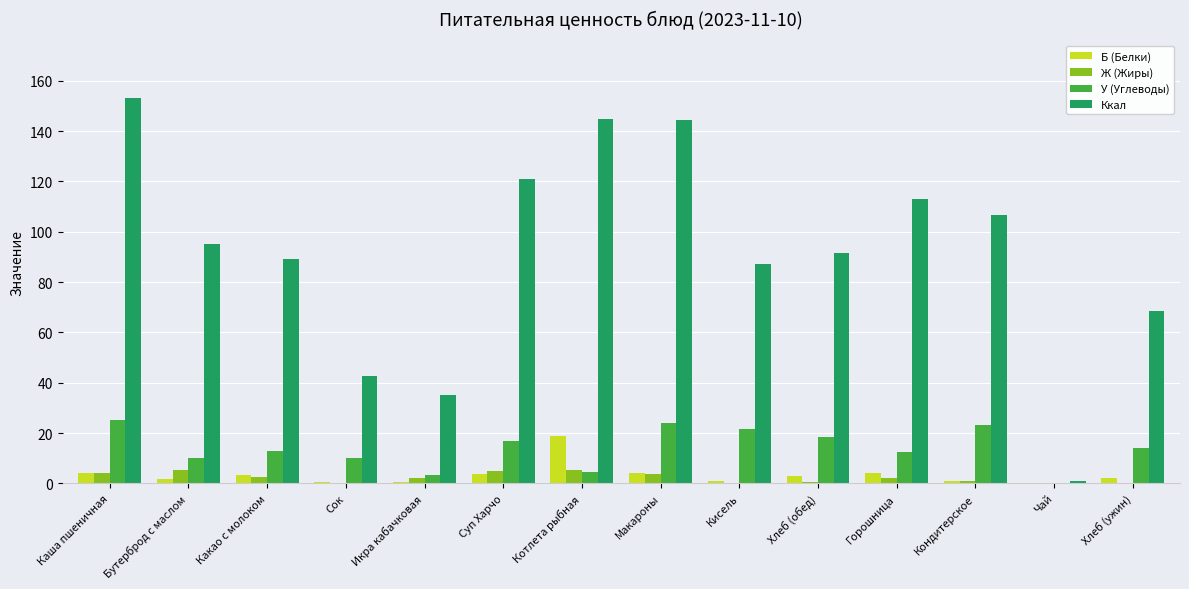

What is the sum of all Б (Белки) values?

48.1